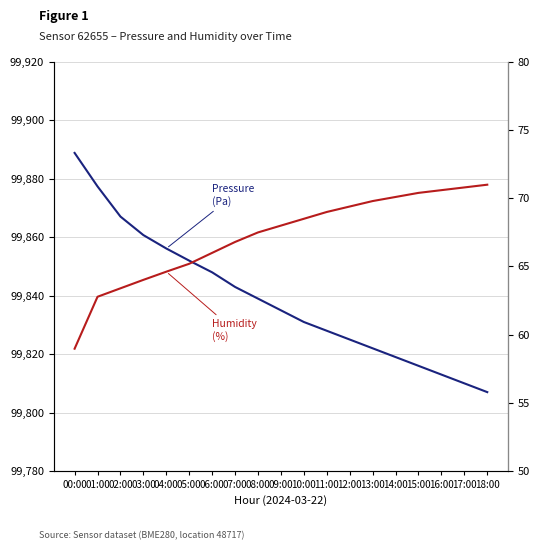

Reading right to left, extract all data points from this chart.

Pressure (Pa): 99807.0	99810.0	99813.0	99816.0	99819.0	99822.0	99825.0	99828.0	99831.0	99835.0	99839.0	99843.0	99848.0	99852.0	99856.2	99860.8	99867.1	99877.4	99888.9
Humidity (%): 71.0	70.8	70.6	70.4	70.1	69.8	69.4	69.0	68.5	68.0	67.5	66.8	66.0	65.2	64.6	64.0	63.4	62.8	59.0